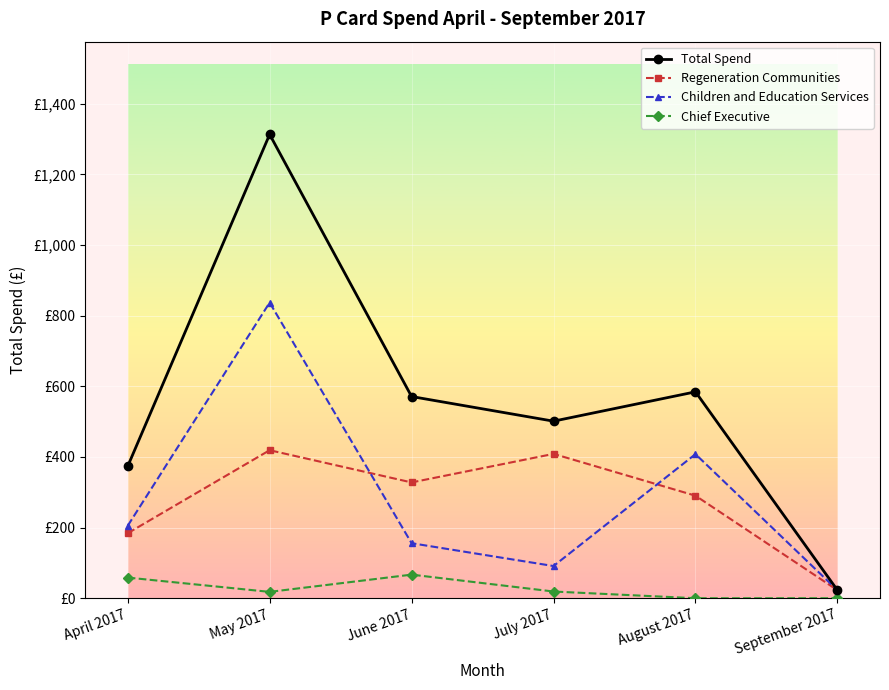

Does the chart have visible grid lines?

Yes